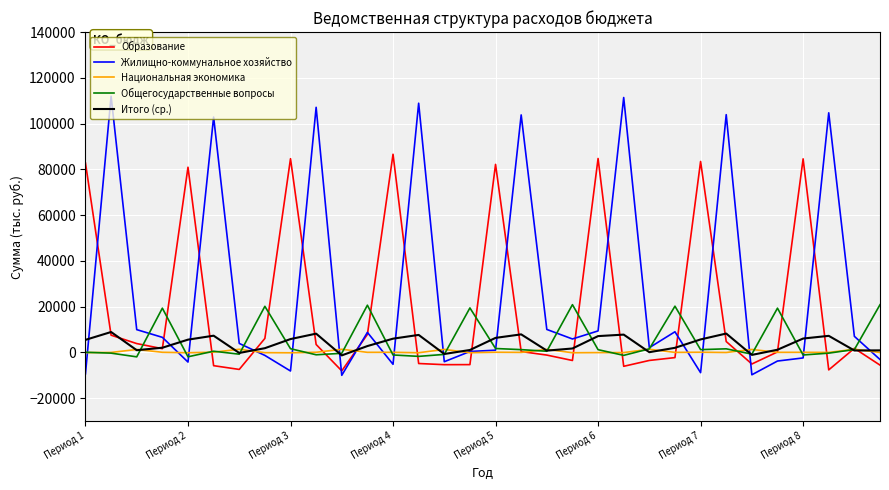

Which series has the largest total across all categories?

Жилищно-коммунальное хозяйство